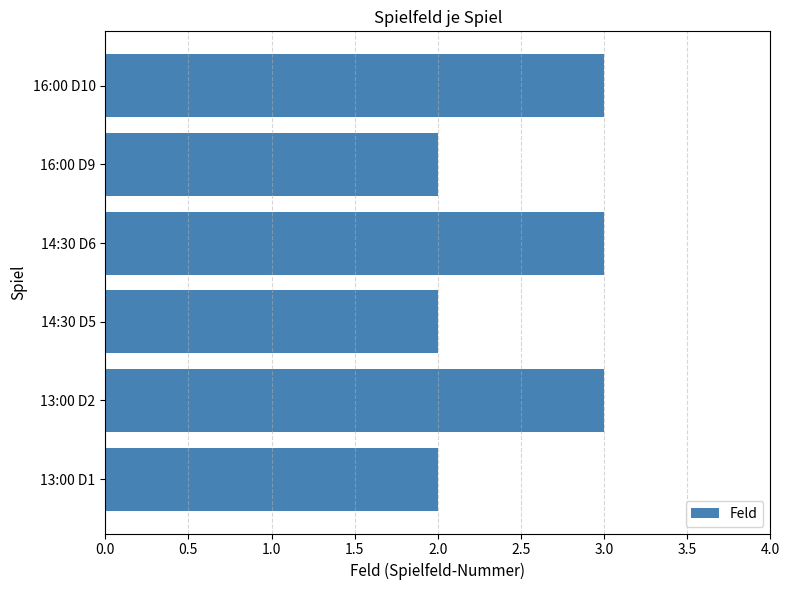

Reading bottom to top, list all the values displayed in this chart.

2	3	2	3	2	3